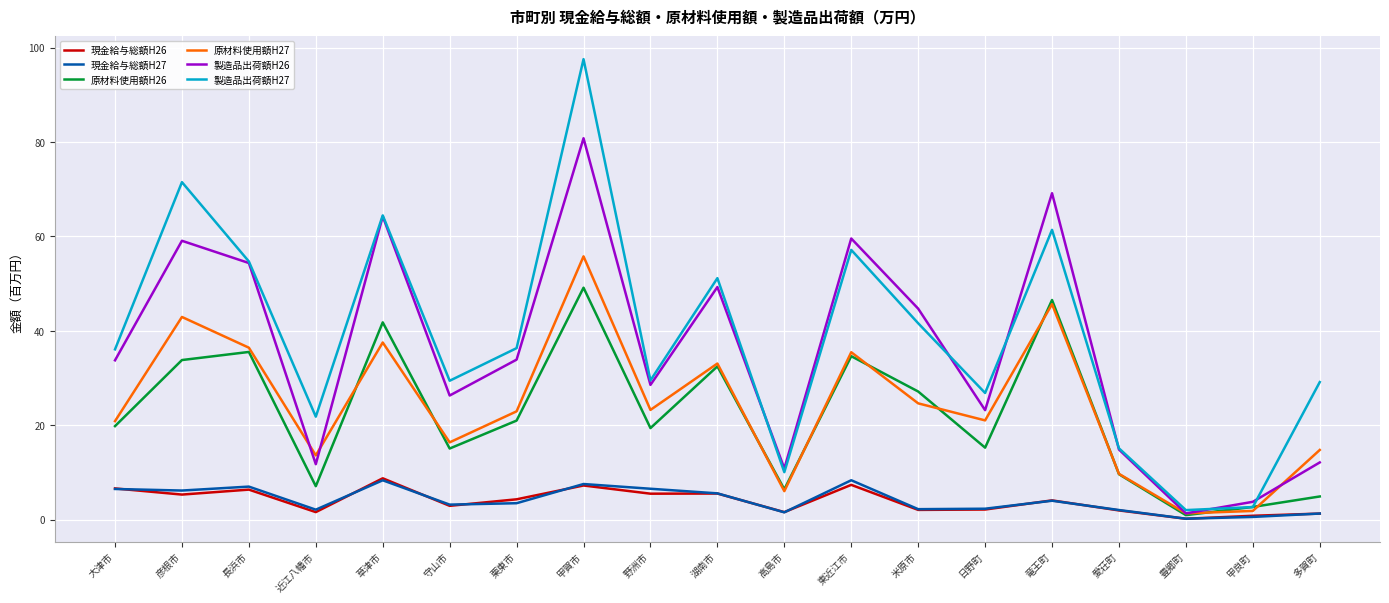

What is the spread (max minus min) of values at 東近江市?

52.2